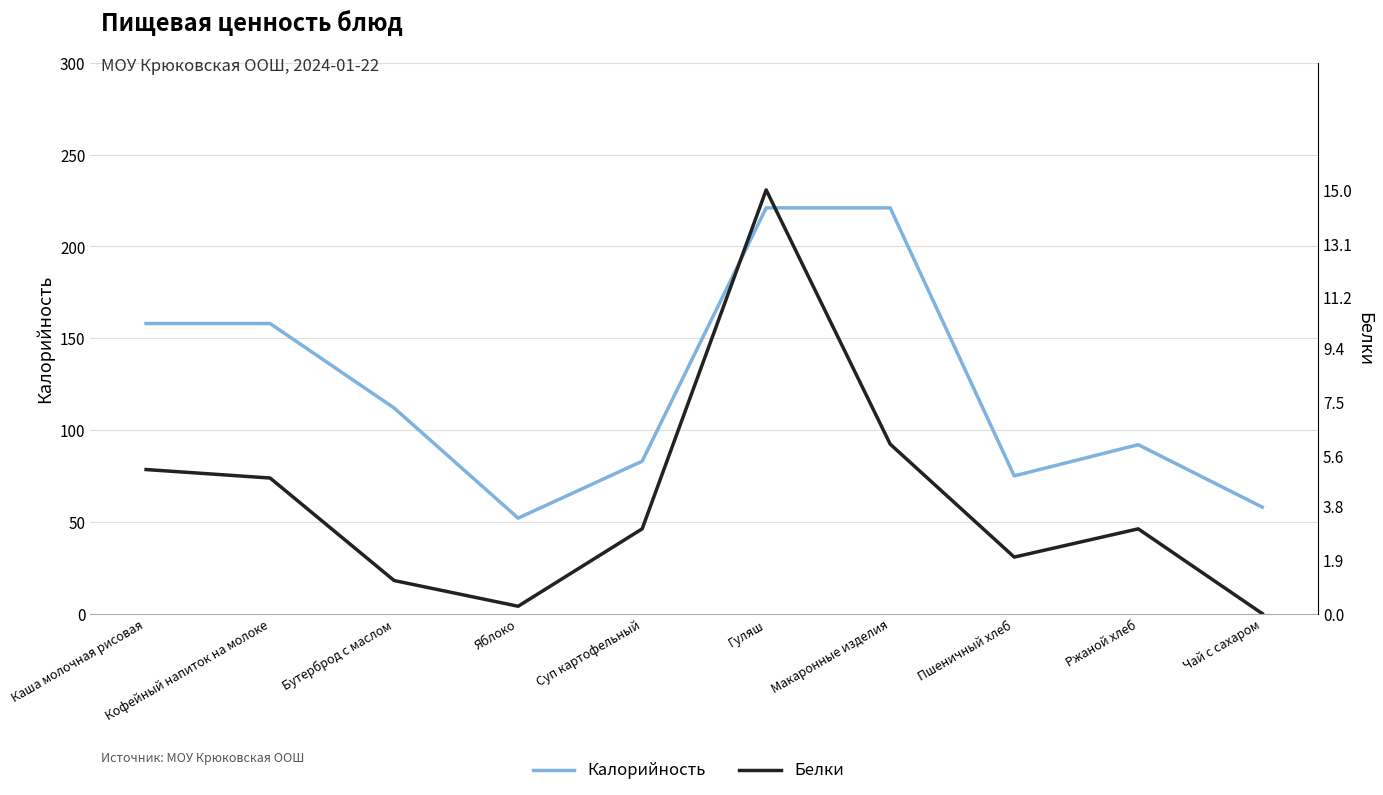

What is the average value of the Белки series?

4.0